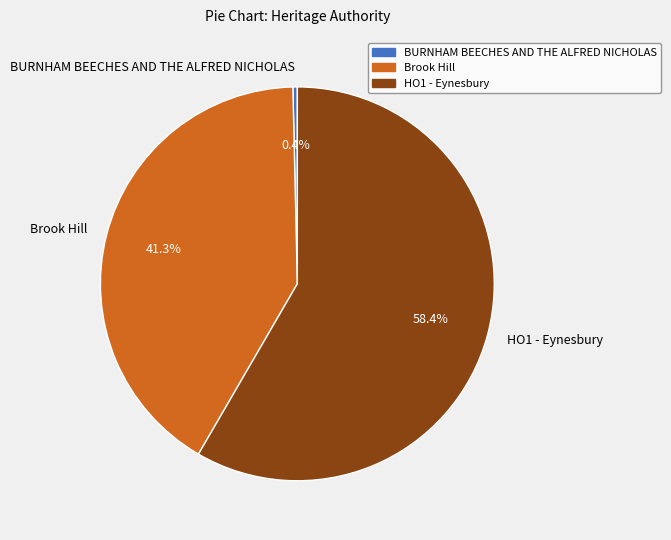

Does any single category account for the majority?

Yes